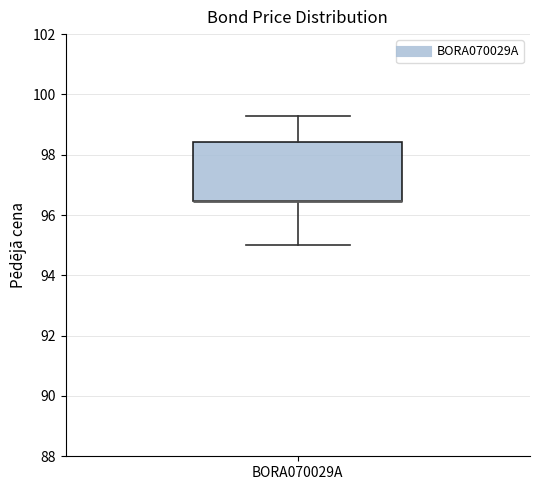

Where is the upper edge of the box for BORA070029A on the y-axis? The values are not printed on the chart, so give them approximately, as read against the axis.

98.4